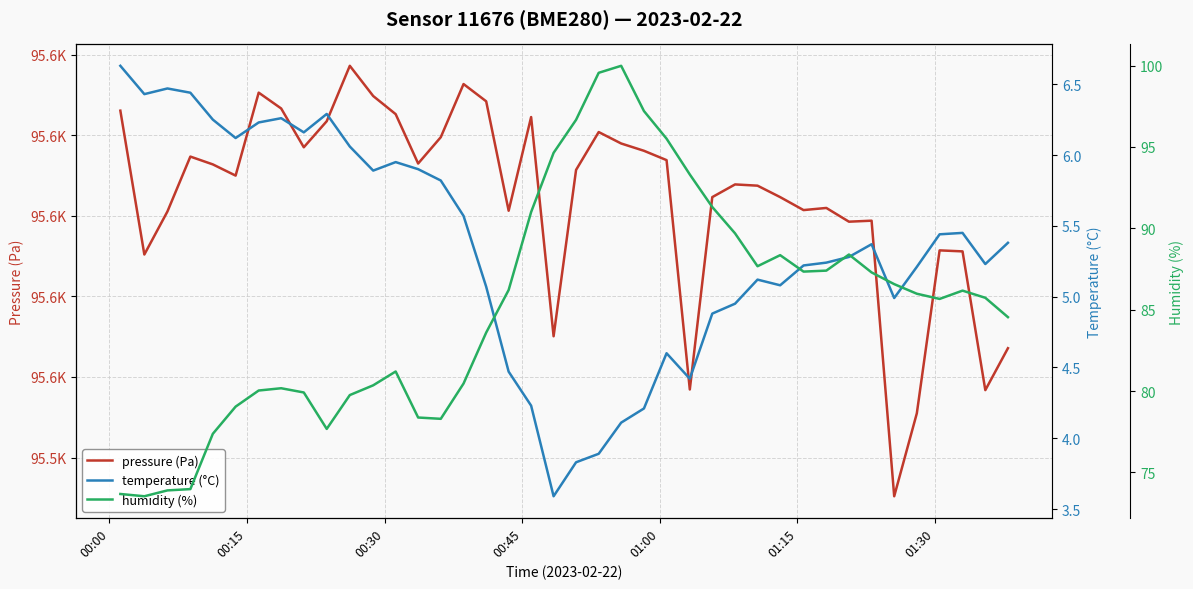

What is the total value across all series at 00:45?

95695.1